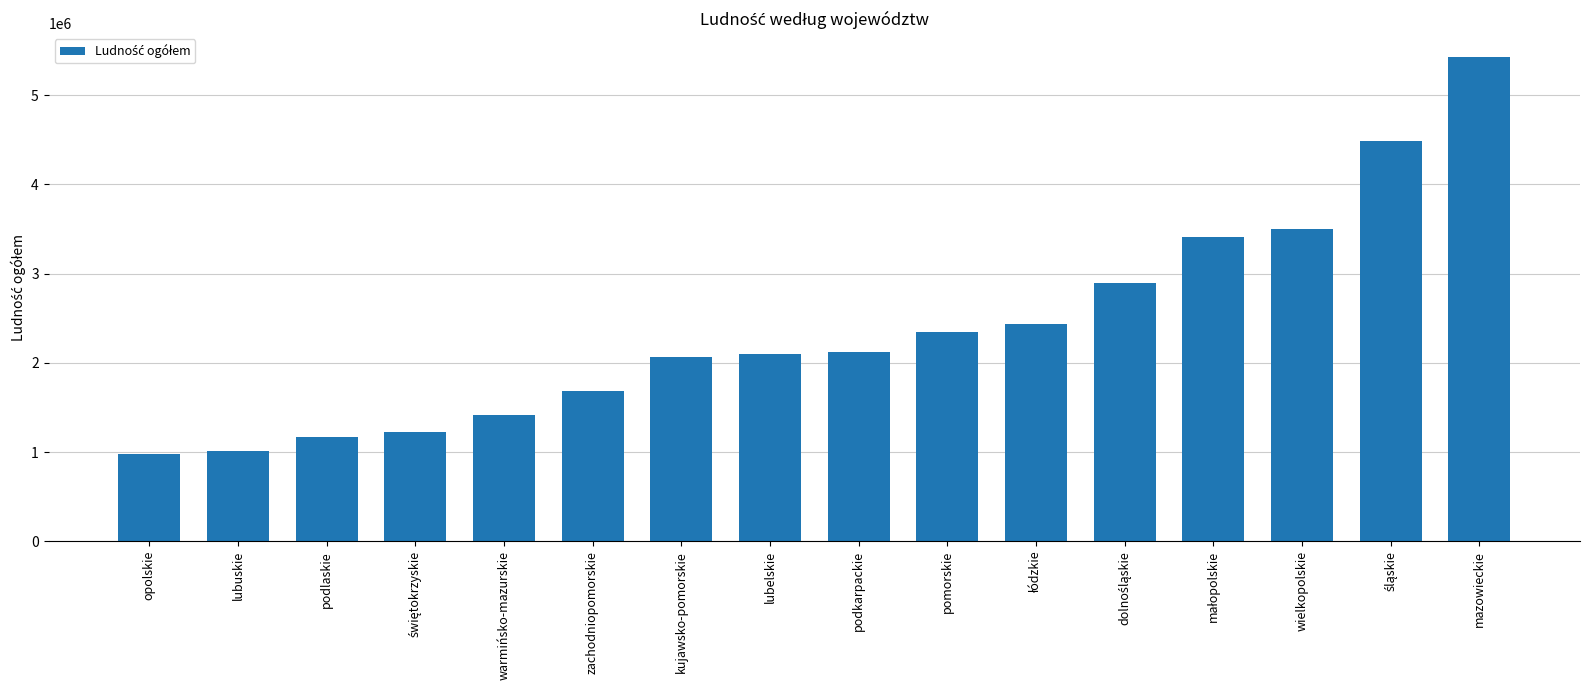

What is the sum of all values?

38265013